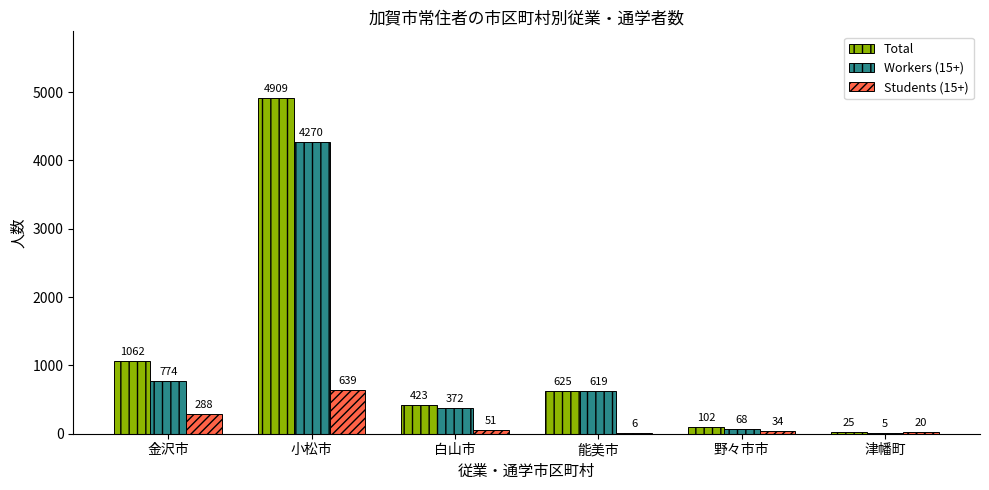

What is the maximum value for Students (15+)?

639